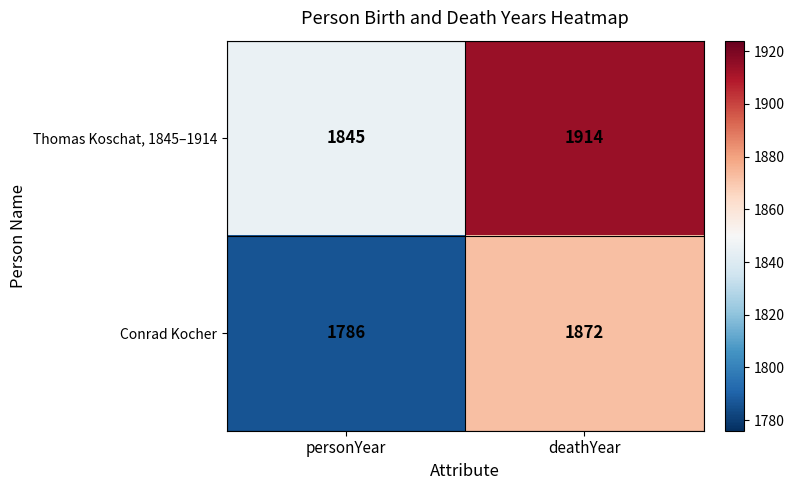

What is the minimum value shown in the chart?

1786